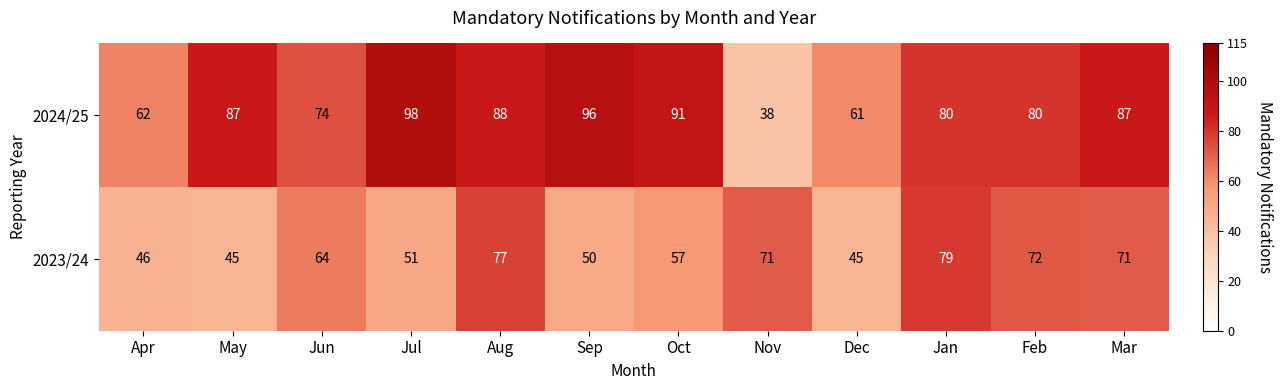

Reading right to left, list all the values displayed in this chart.

2024/25: 87	80	80	61	38	91	96	88	98	74	87	62
2023/24: 71	72	79	45	71	57	50	77	51	64	45	46